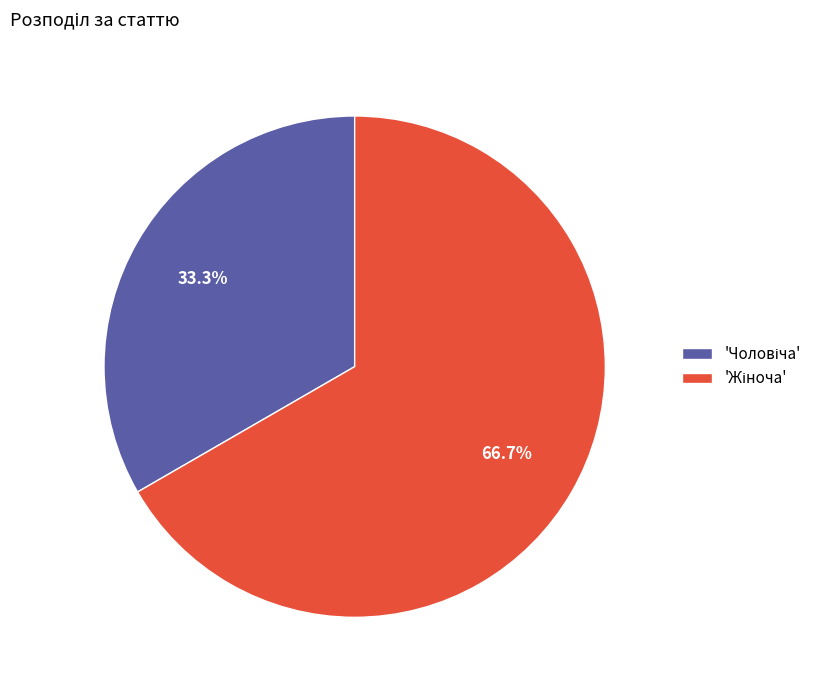

Does any single category account for the majority?

Yes